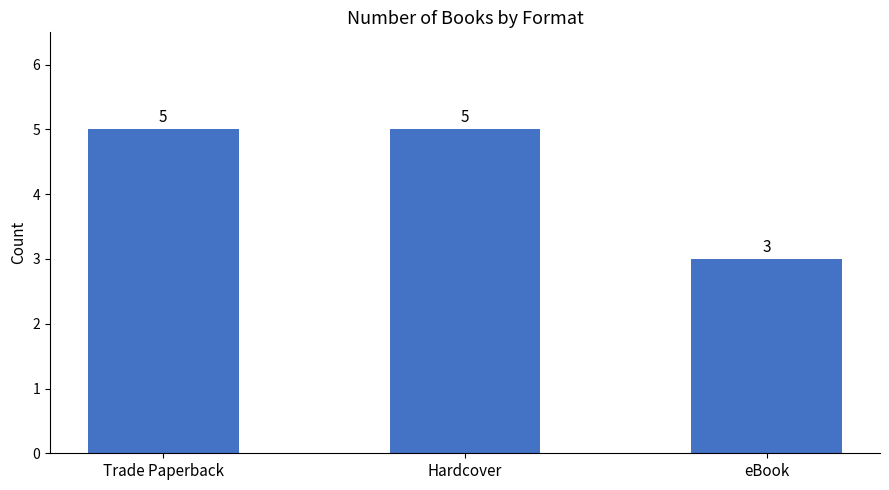

What is the difference between the values at eBook and Trade Paperback?

2